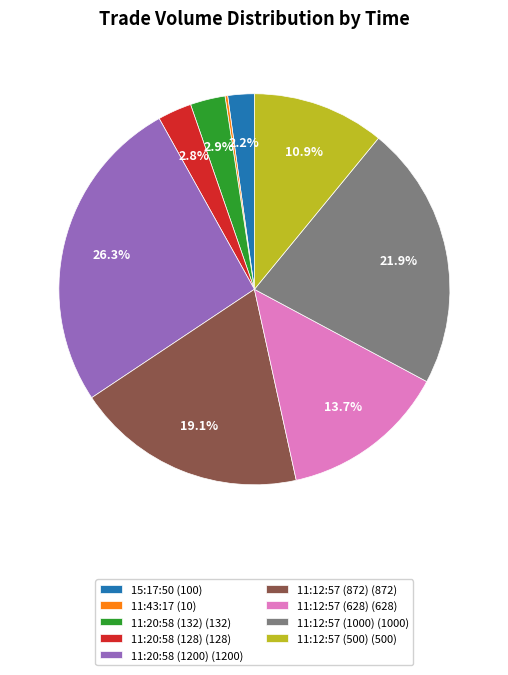

Is there any slice that represents more than half of the pie?

No